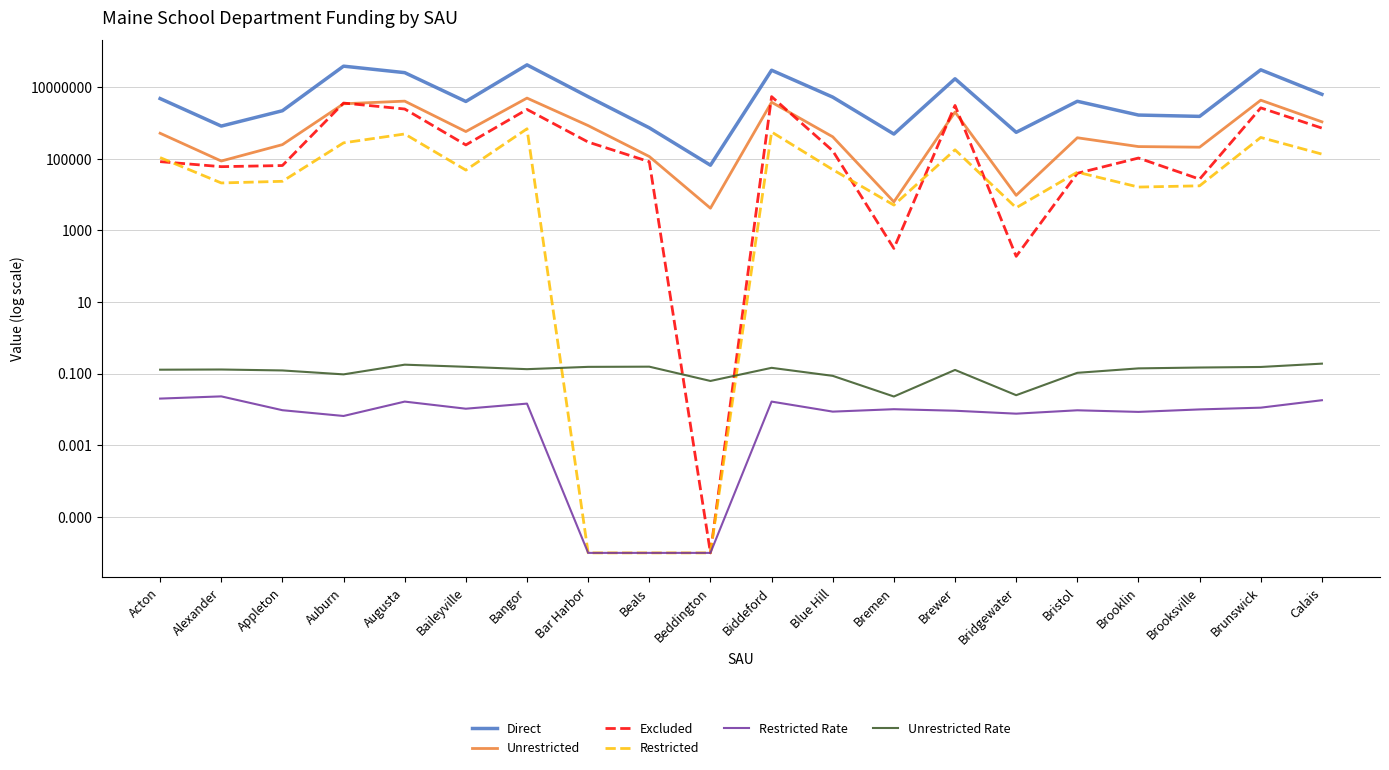

What are all the series names shown in the legend?

Direct, Unrestricted, Excluded, Restricted, Restricted Rate, Unrestricted Rate